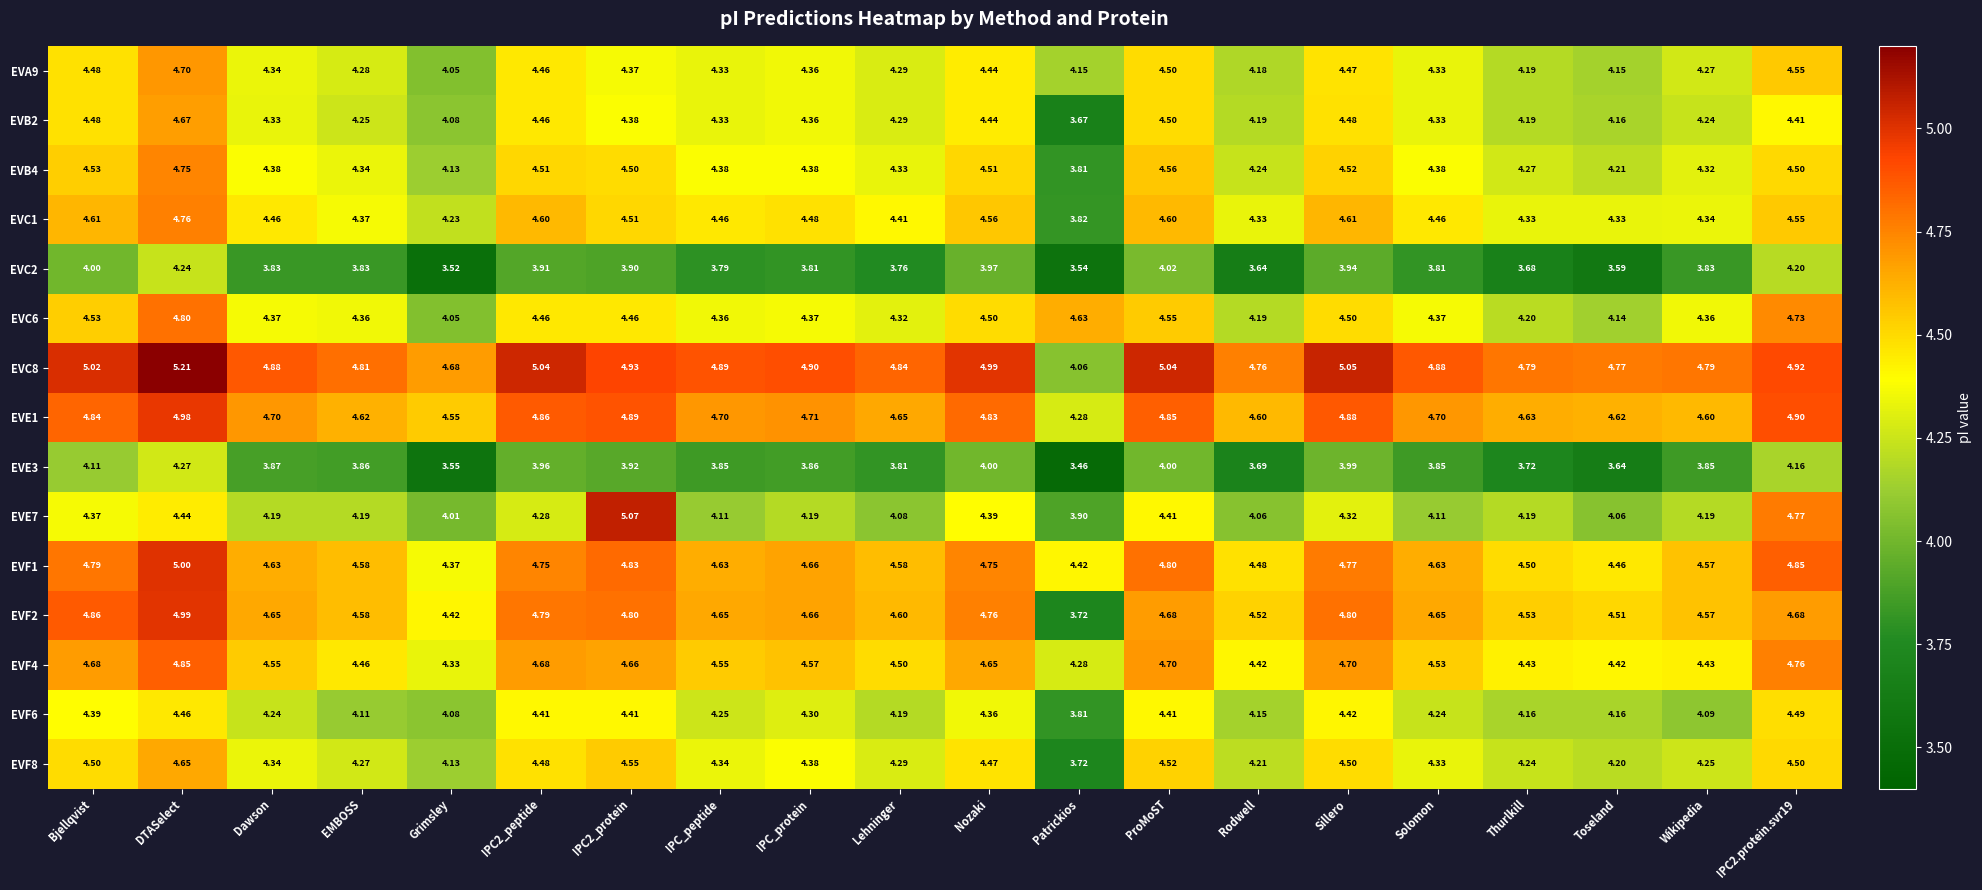

At which category is the sum across all series the highest?

DTASelect